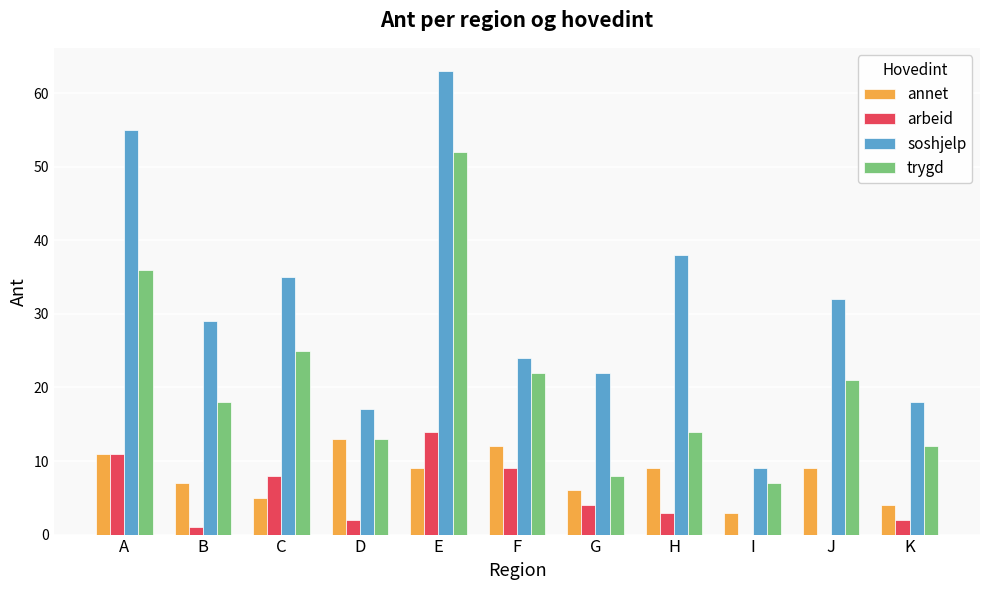

How many groups of bars are there?

11